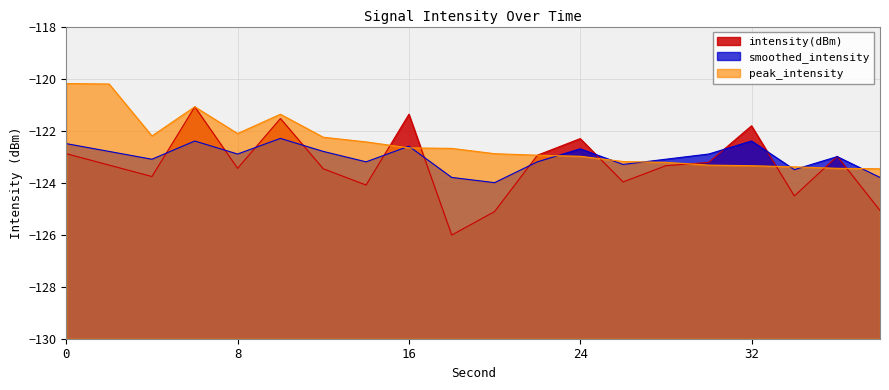

At which label does peak_intensity reach its minimum?

38